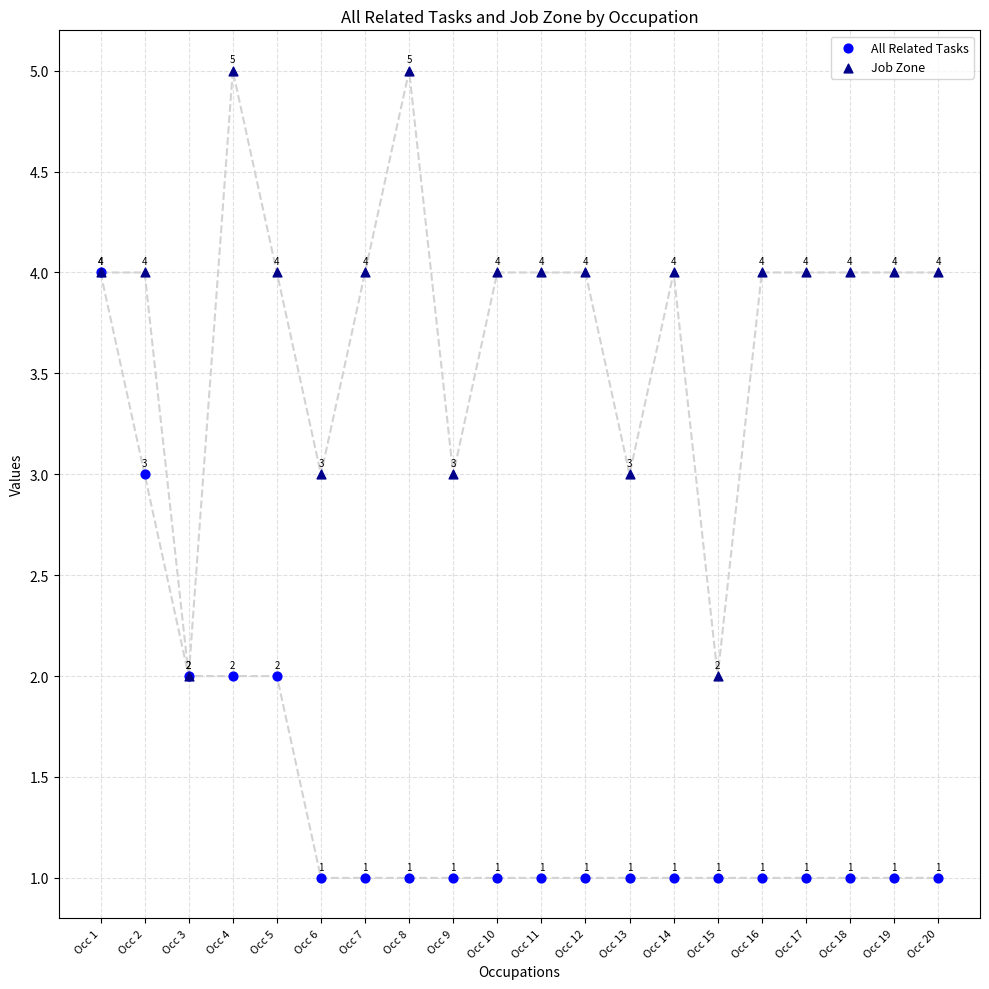

Which series contains the highest Y value?

Job Zone